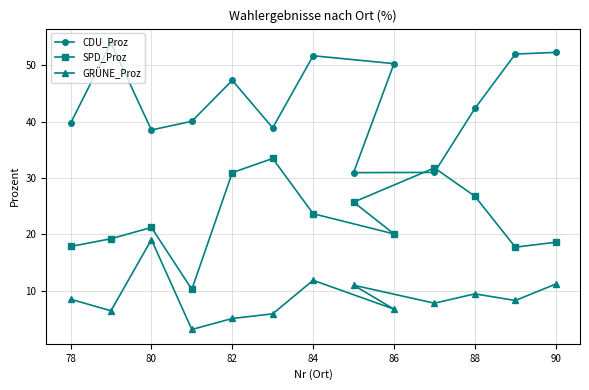

How many distinct data groups are displayed?

3